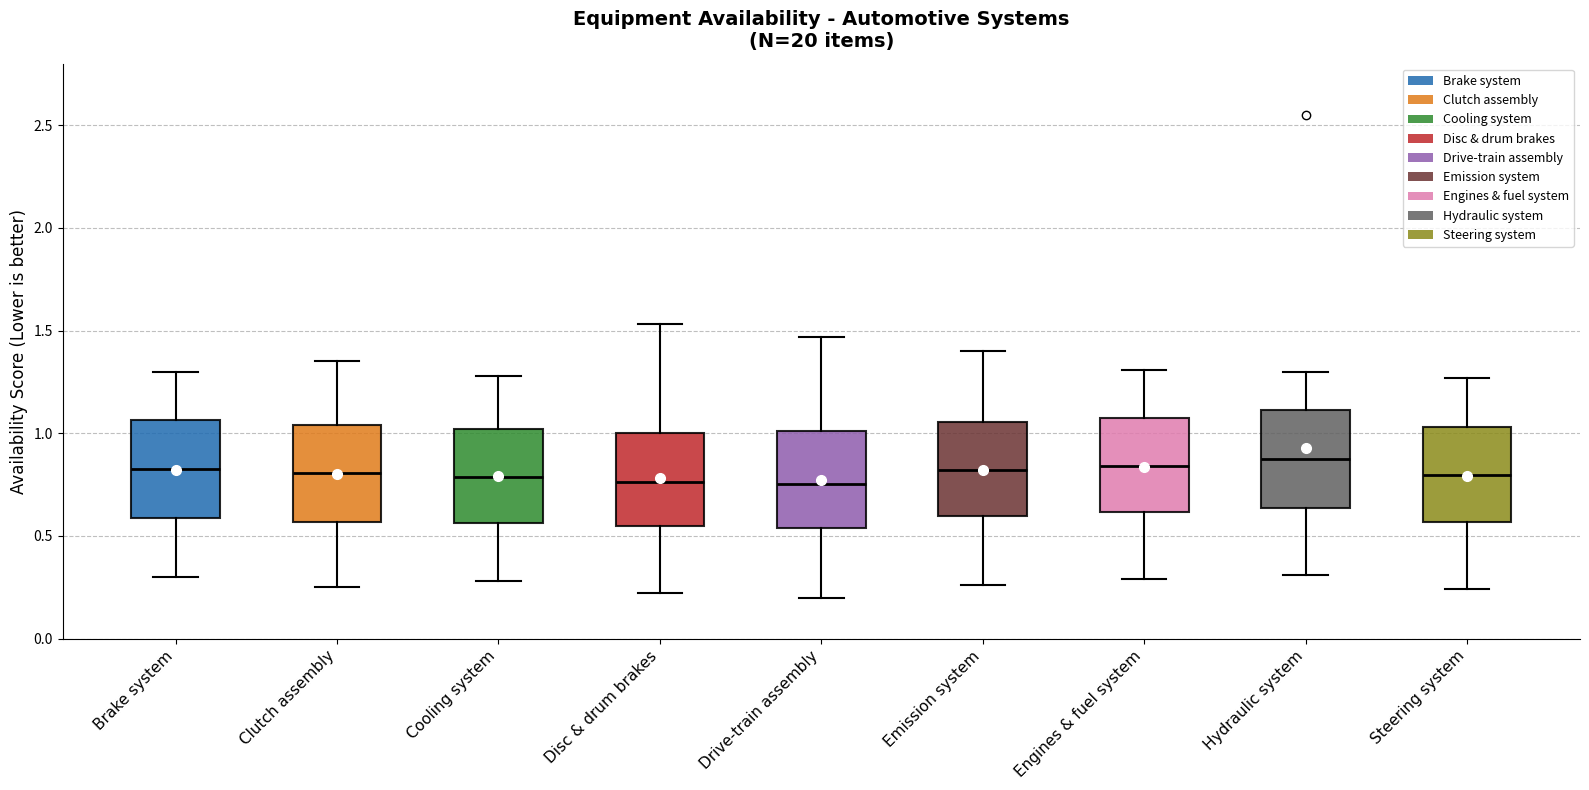

Reading left to right, transcribe this box plot: for each box, give where its median line is, the range the box spans, and where its two whiskers end, as read against the y-axis. The values are not printed on the chart, so give them approximately, as read against the axis.

Brake system: median 0.85, box 0.60 to 1.05, whiskers 0.30 to 1.30
Clutch assembly: median 0.80, box 0.55 to 1.05, whiskers 0.25 to 1.35
Cooling system: median 0.80, box 0.55 to 1.00, whiskers 0.30 to 1.30
Disc & drum brakes: median 0.75, box 0.55 to 1.00, whiskers 0.20 to 1.55
Drive-train assembly: median 0.75, box 0.55 to 1.00, whiskers 0.20 to 1.45
Emission system: median 0.80, box 0.60 to 1.05, whiskers 0.25 to 1.40
Engines & fuel system: median 0.85, box 0.60 to 1.05, whiskers 0.30 to 1.30
Hydraulic system: median 0.90, box 0.65 to 1.10, whiskers 0.30 to 1.30
Steering system: median 0.80, box 0.55 to 1.05, whiskers 0.25 to 1.25